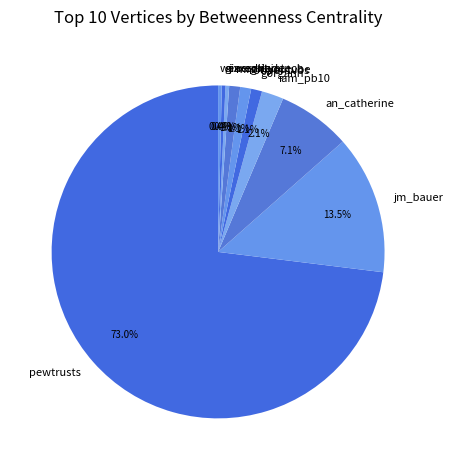

How many segments does this pie chart have?

10